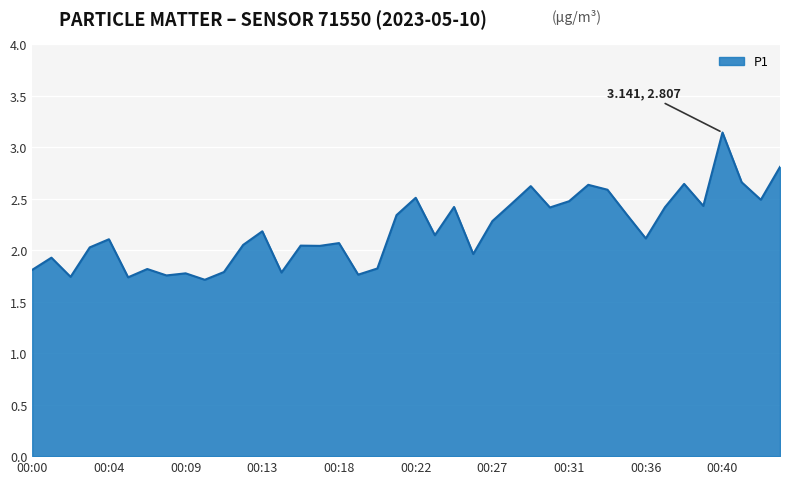

What is the difference between the maximum and minimum values?

1.4